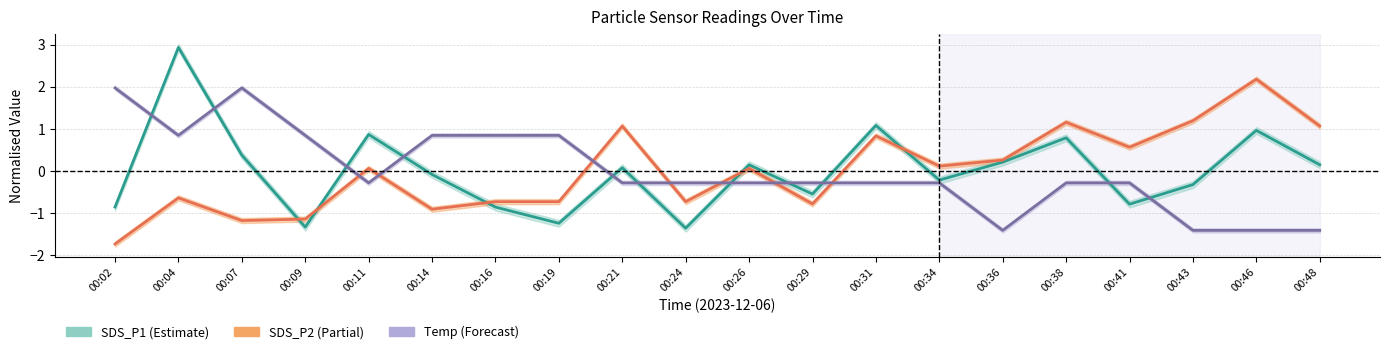

In SDS_P2 line, how many points are higher than both neighbors (excluding endpoints)?

7